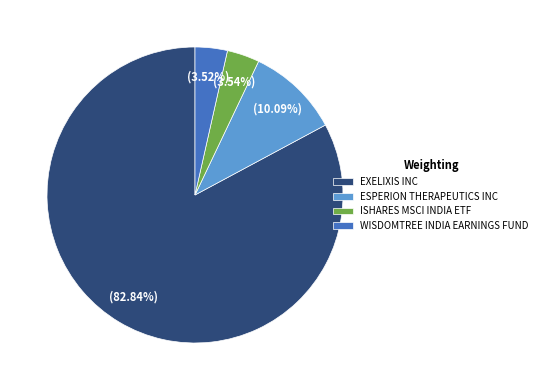

What percentage is NOT represented by ESPERION THERAPEUTICS INC?

89.9%